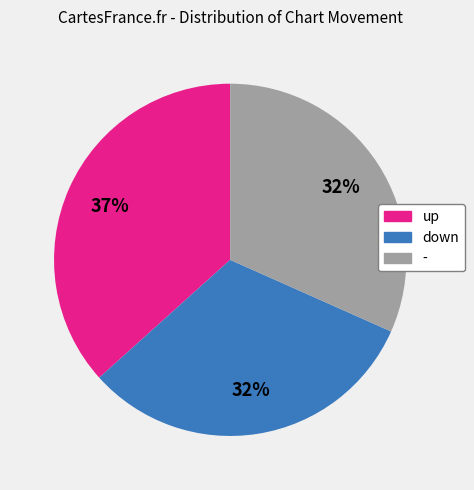

Which category has the biggest portion of the pie?

up